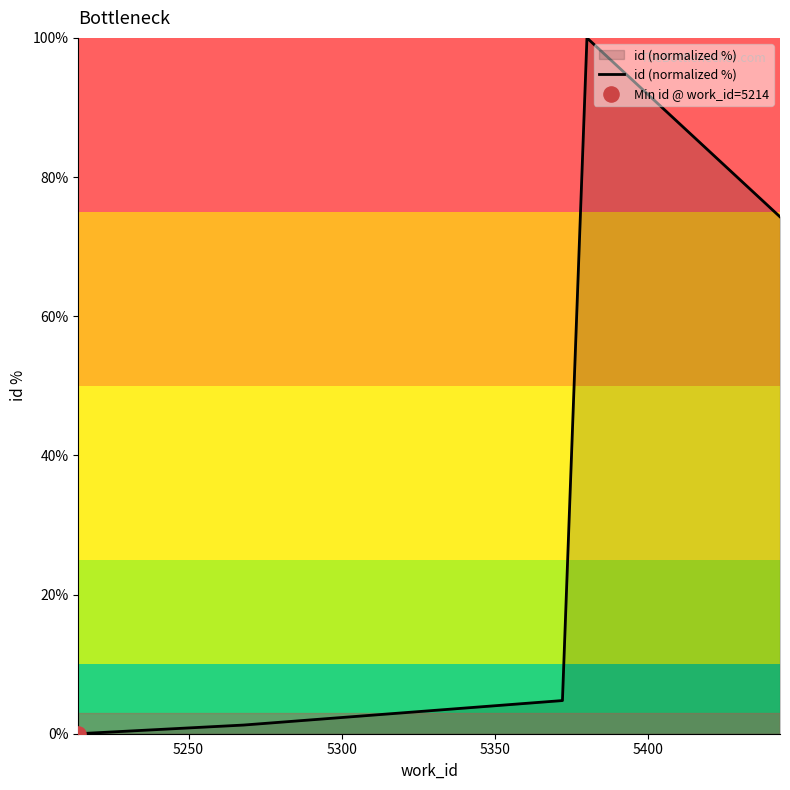

How many interior local peaks (higher than both neighbors) does the data have?

1